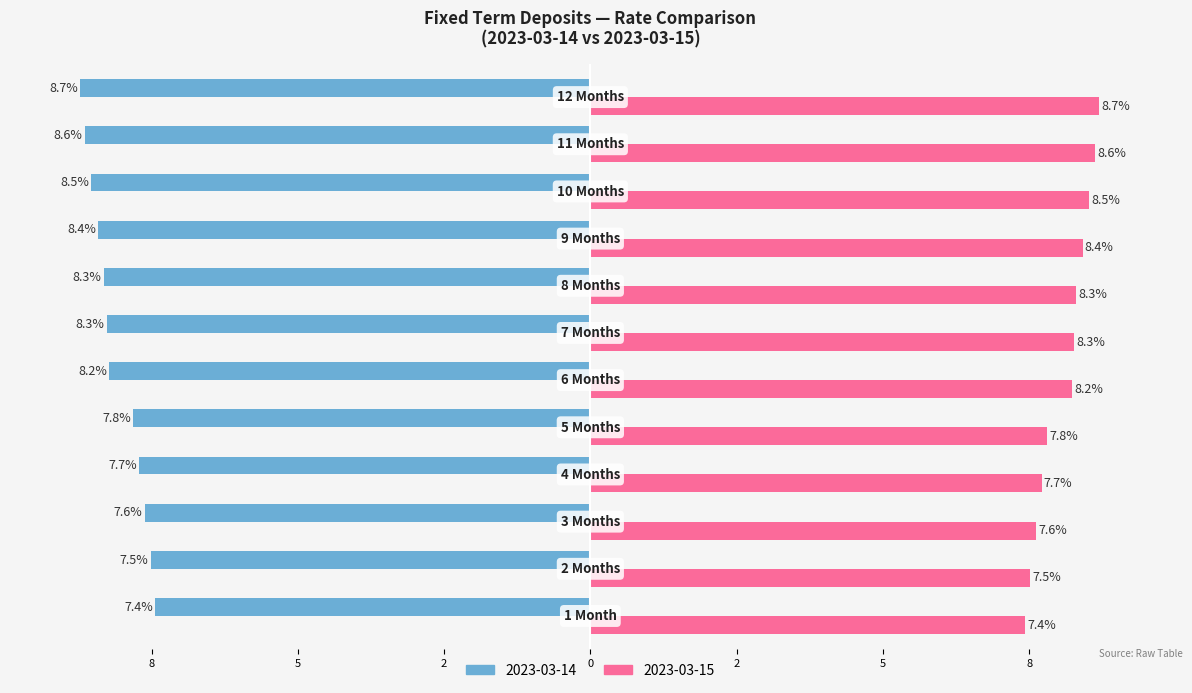

Reading left to right, transcribe all the data shown in this chart.

2023-03-14: 1 Month=-7.4	2 Months=-7.5	3 Months=-7.6	4 Months=-7.7	5 Months=-7.8	6 Months=-8.2	7 Months=-8.3	8 Months=-8.3	9 Months=-8.4	10 Months=-8.5	11 Months=-8.6	12 Months=-8.7
2023-03-15: 1 Month=7.4	2 Months=7.5	3 Months=7.6	4 Months=7.7	5 Months=7.8	6 Months=8.2	7 Months=8.3	8 Months=8.3	9 Months=8.4	10 Months=8.5	11 Months=8.6	12 Months=8.7